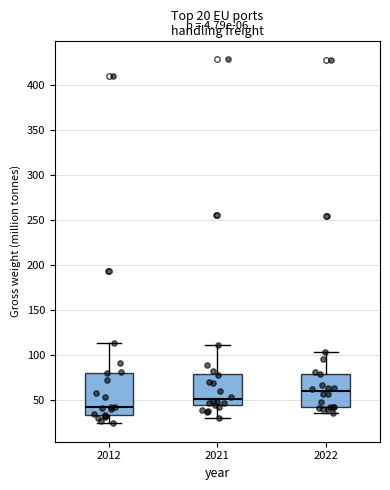

Which box is the tallest, from its lower edge to its upper edge?

2012